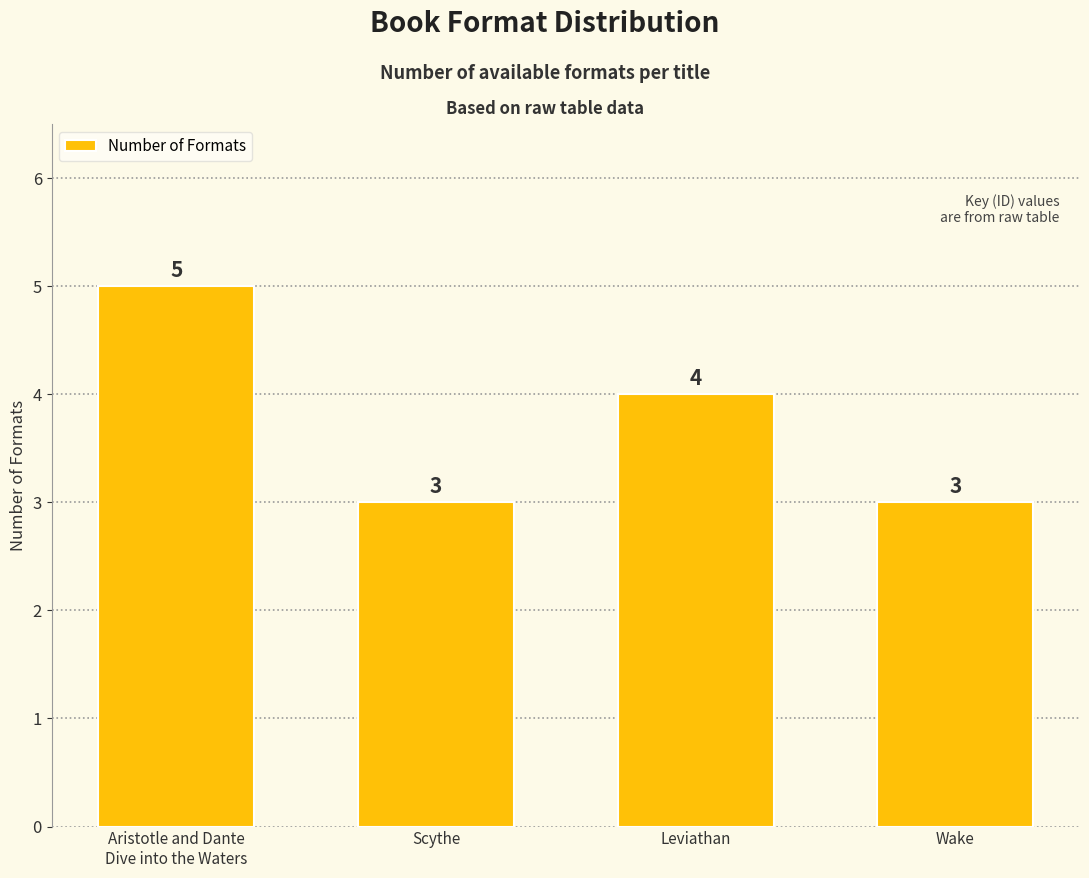

What value does the data have at Leviathan?

4